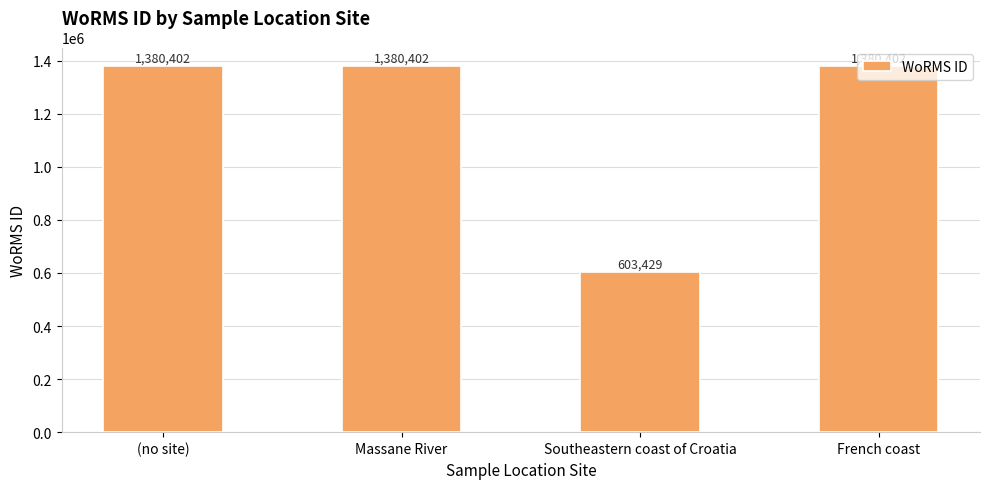

Is it true that the value at Massane River is 1380402?

True